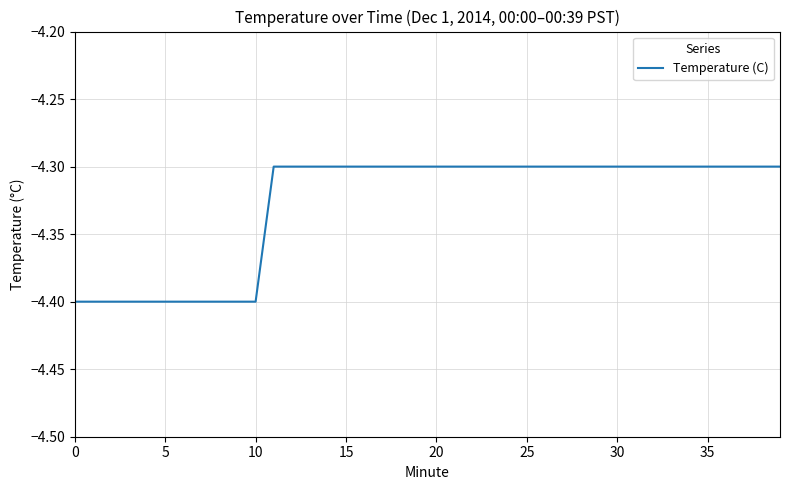

What is the greatest value displayed?

-4.3